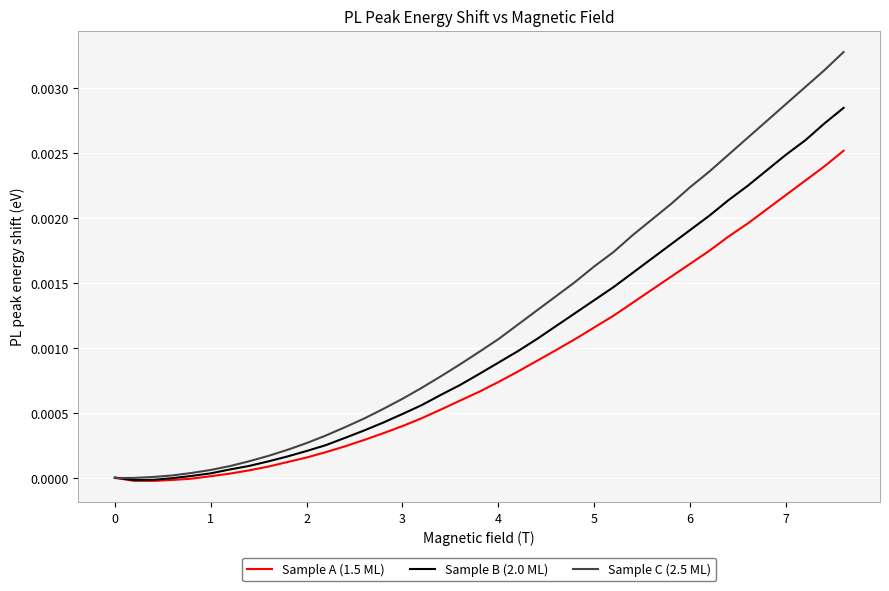

Rank the series by their maximum value, from lowest to highest.

Sample A (1.5 ML), Sample B (2.0 ML), Sample C (2.5 ML)